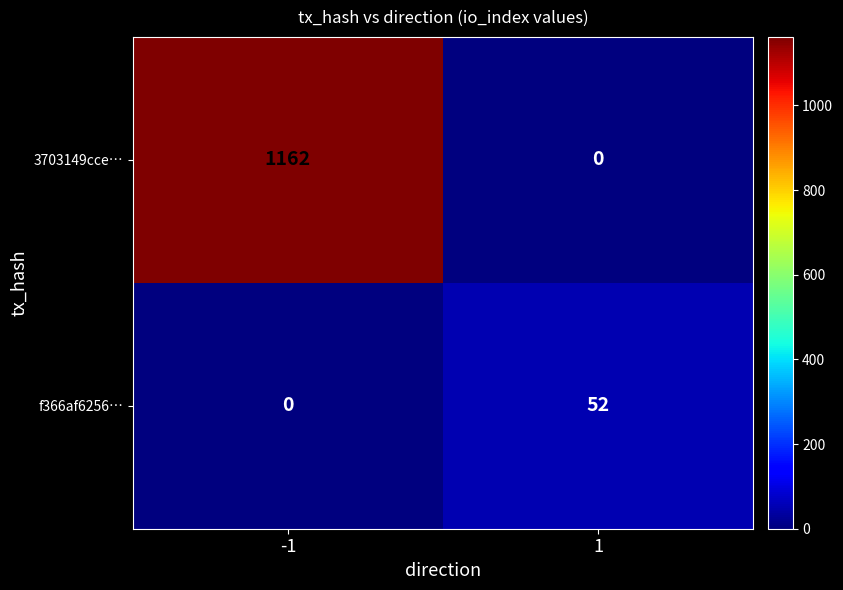

Read the 3703149cce… value at -1, to the nearest 10.

1160